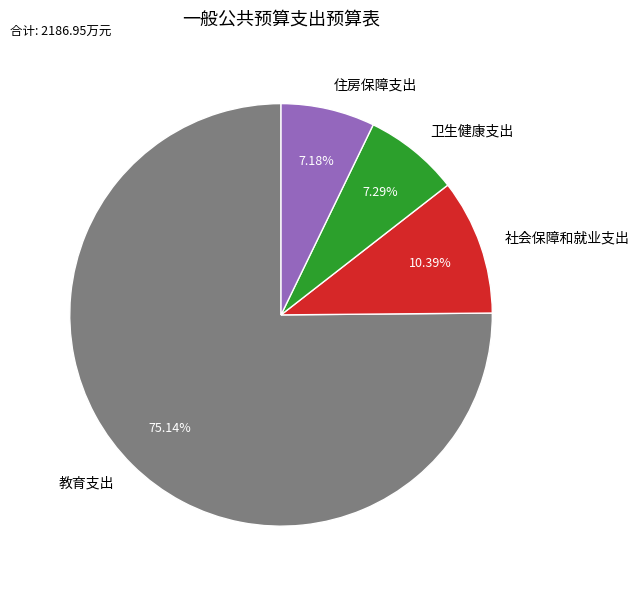

Does 住房保障支出 represent more than half of the total?

No